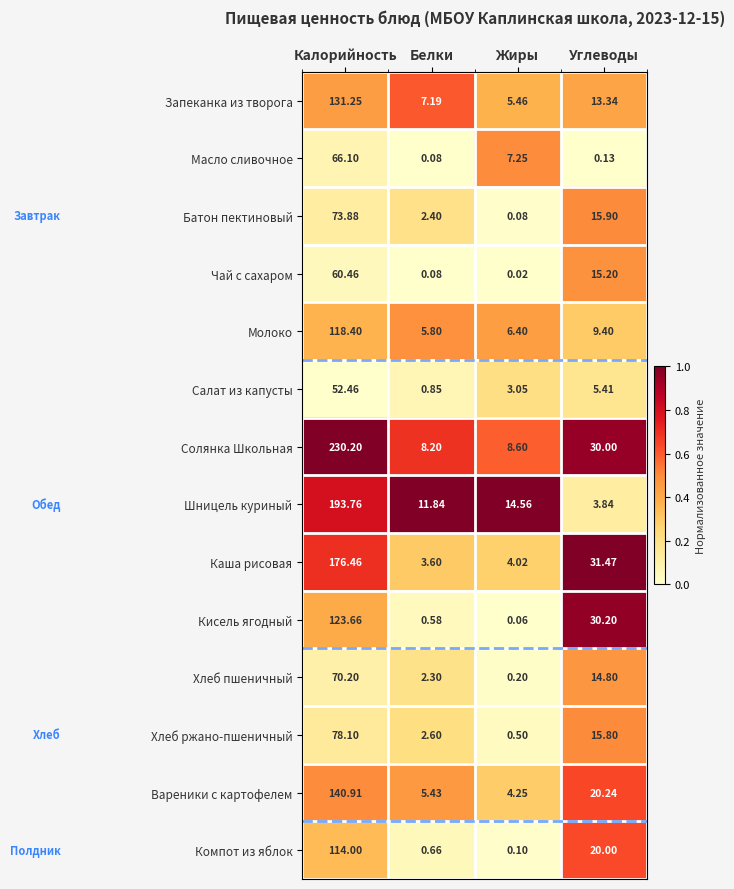

Which label corresponds to the largest value in the chart?

Калорийность